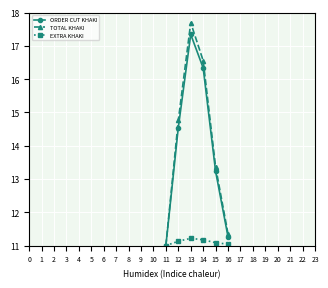

Does the chart have visible grid lines?

Yes